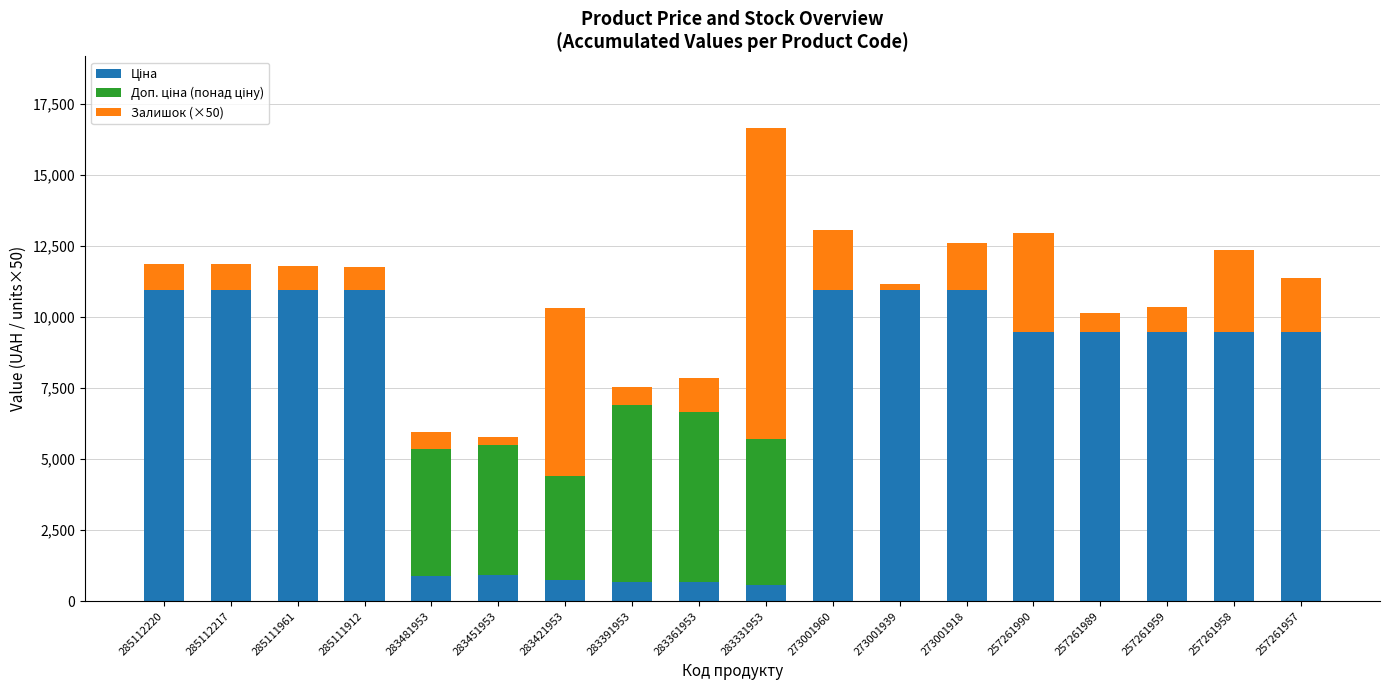

What is the total value across all series at 283391953?

7552.4